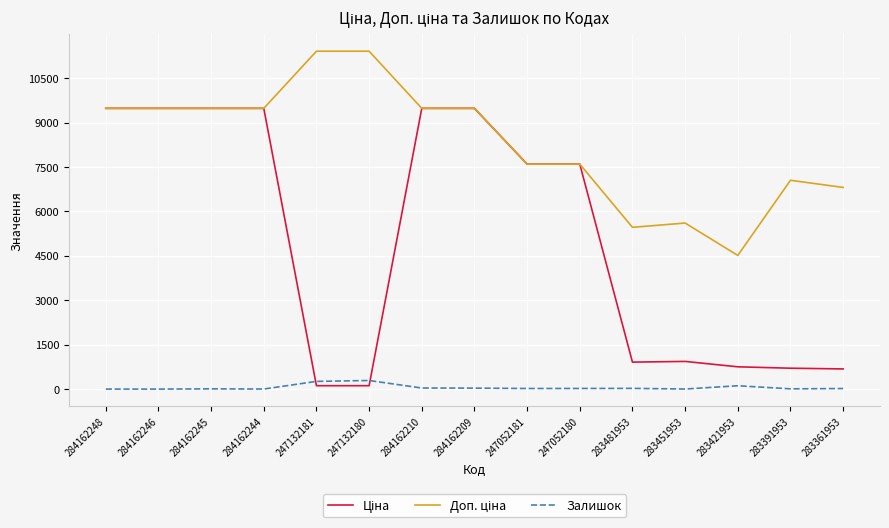

What is the greatest value displayed?

11410.0